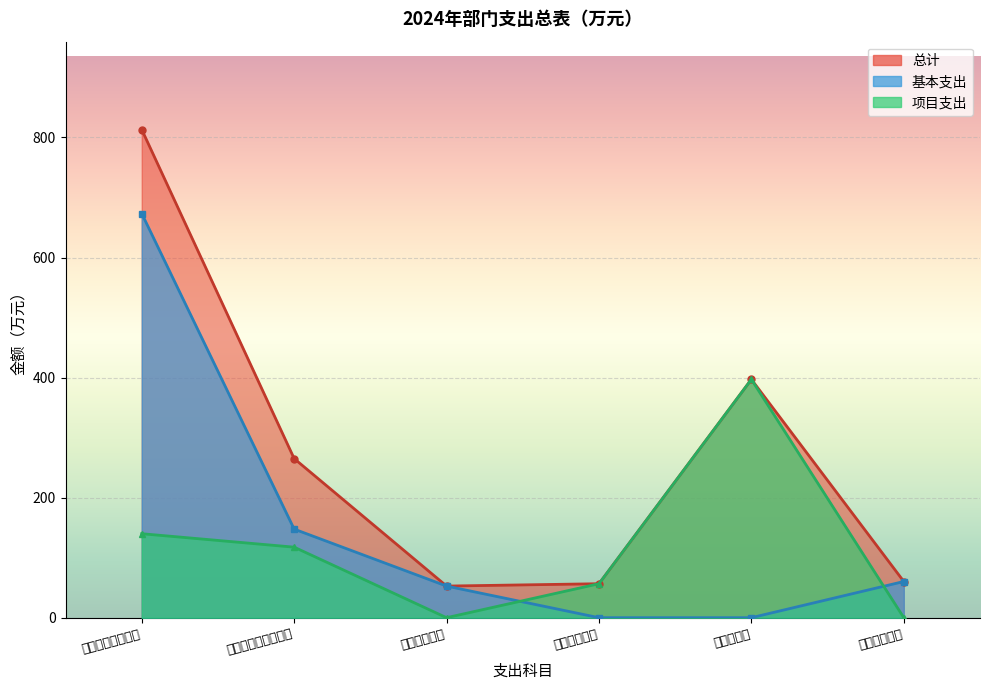

How many series are shown in this chart?

3